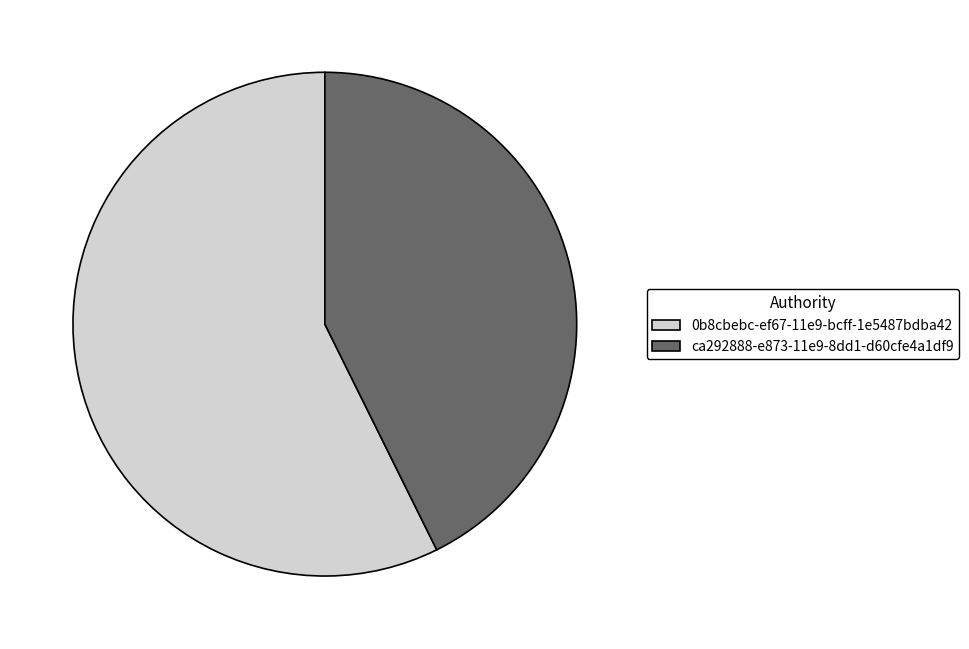

Which category has the smallest portion of the pie?

ca292888-e873-11e9-8dd1-d60cfe4a1df9